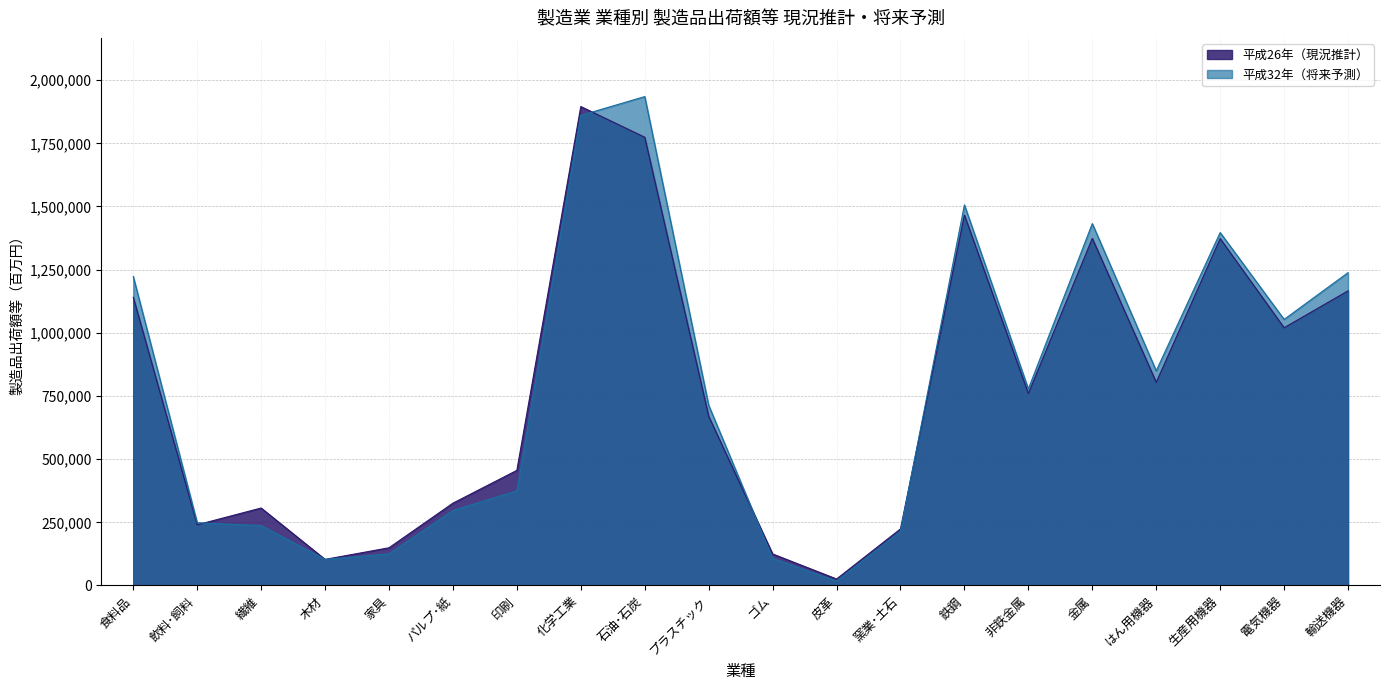

What is the label of the 19th point from the right?

飲料･飼料